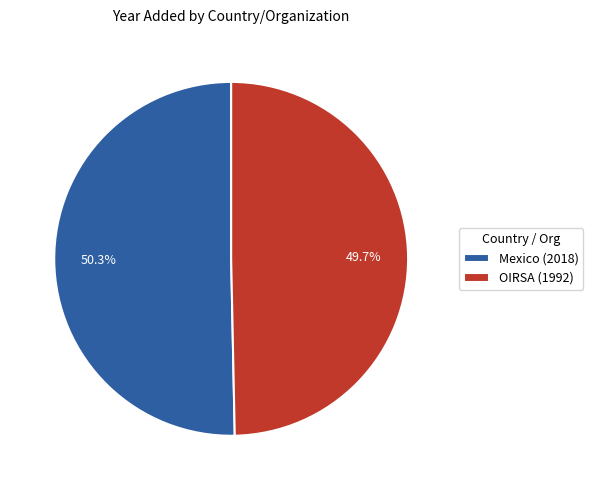

Is it true that Mexico (2018) is 50% of the pie?

True